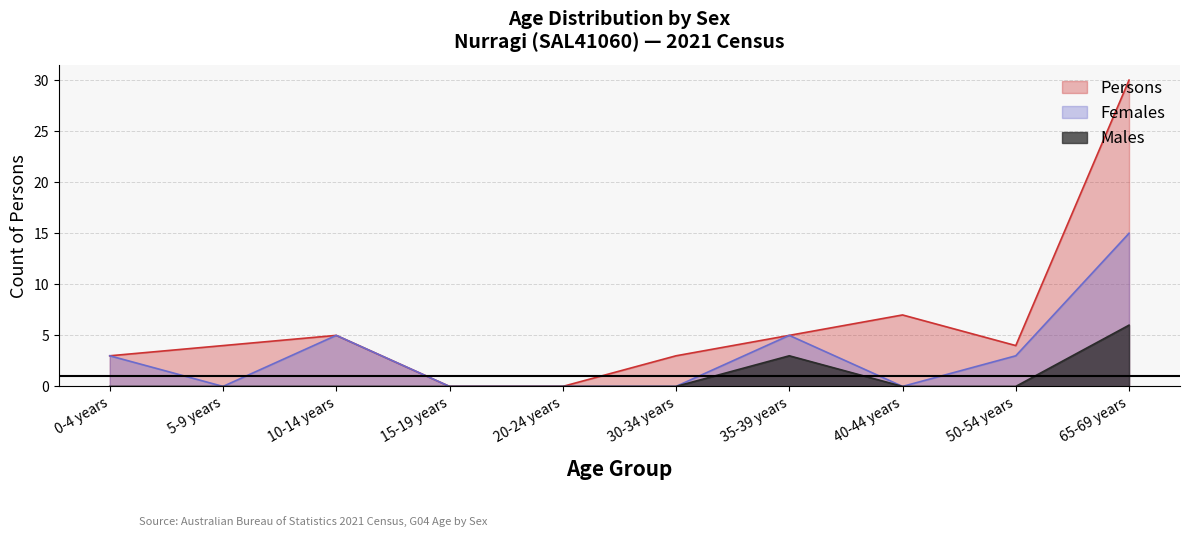

What is the label of the 11th point from the right?

0-4 years